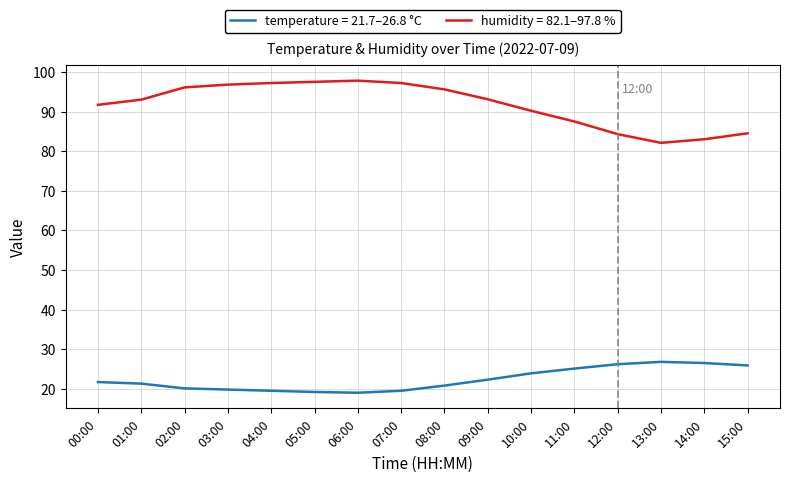

Between 04:00 and 14:00, which series saw the biggest shift?

humidity = 82.1–97.8 %